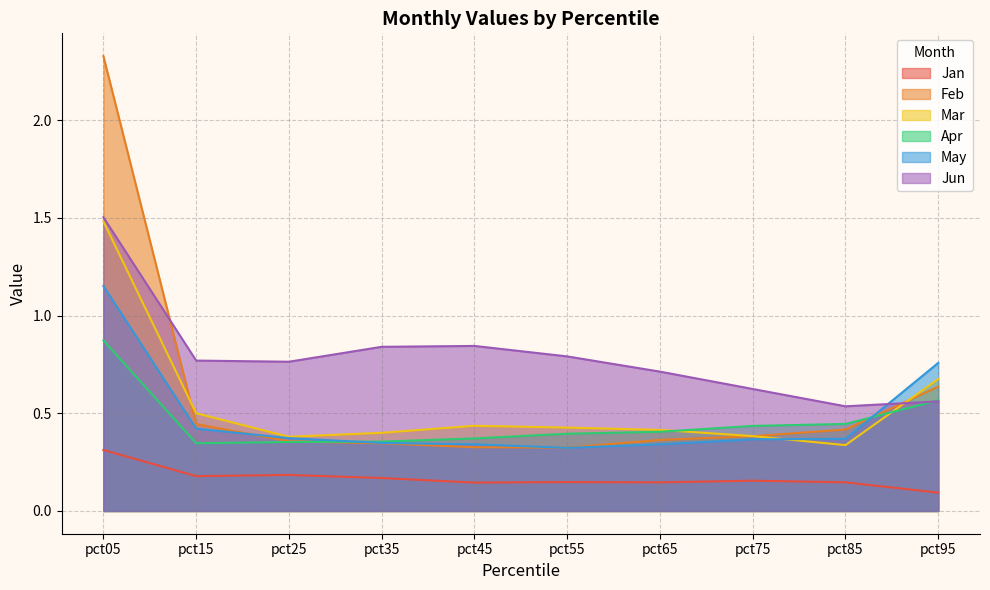

What is the sum of the Jun values at pct35 and pct25?

1.6